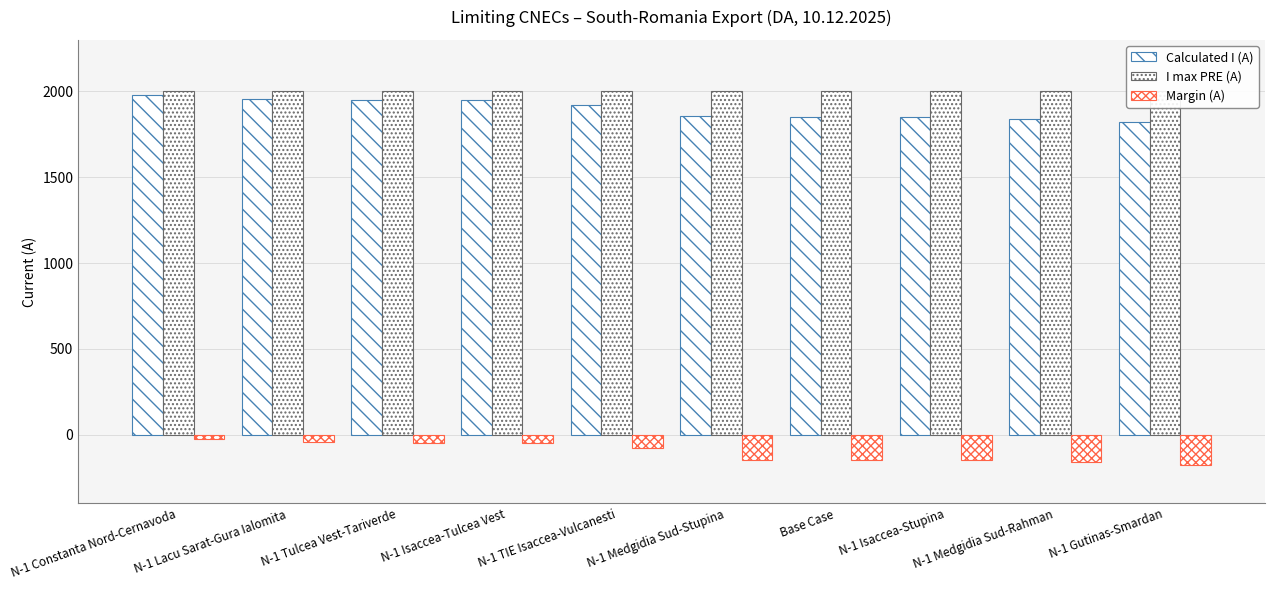

Is it true that Calculated I (A) equals 2540 at N-1 Isaccea-Tulcea Vest?

False